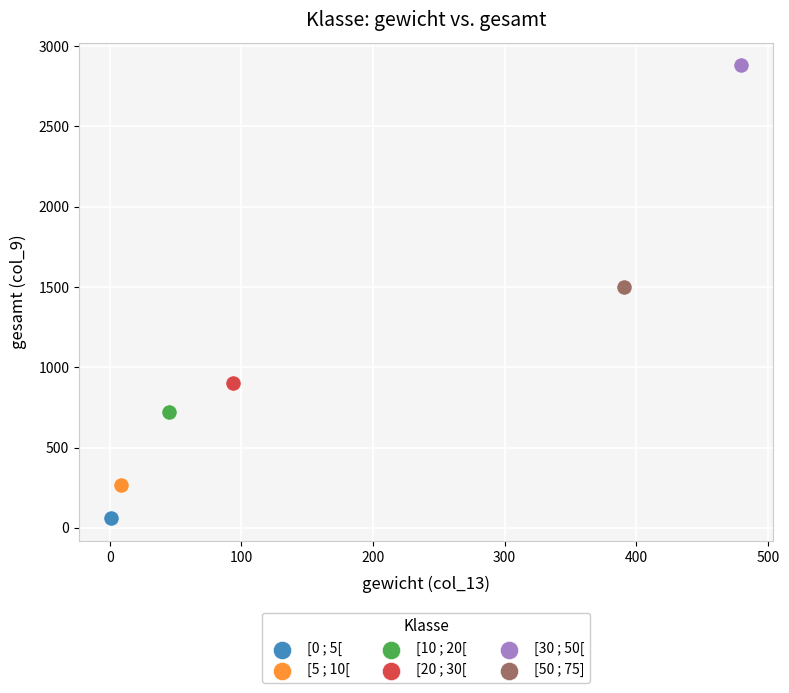

Which series contains the lowest Y value?

[0 ; 5[